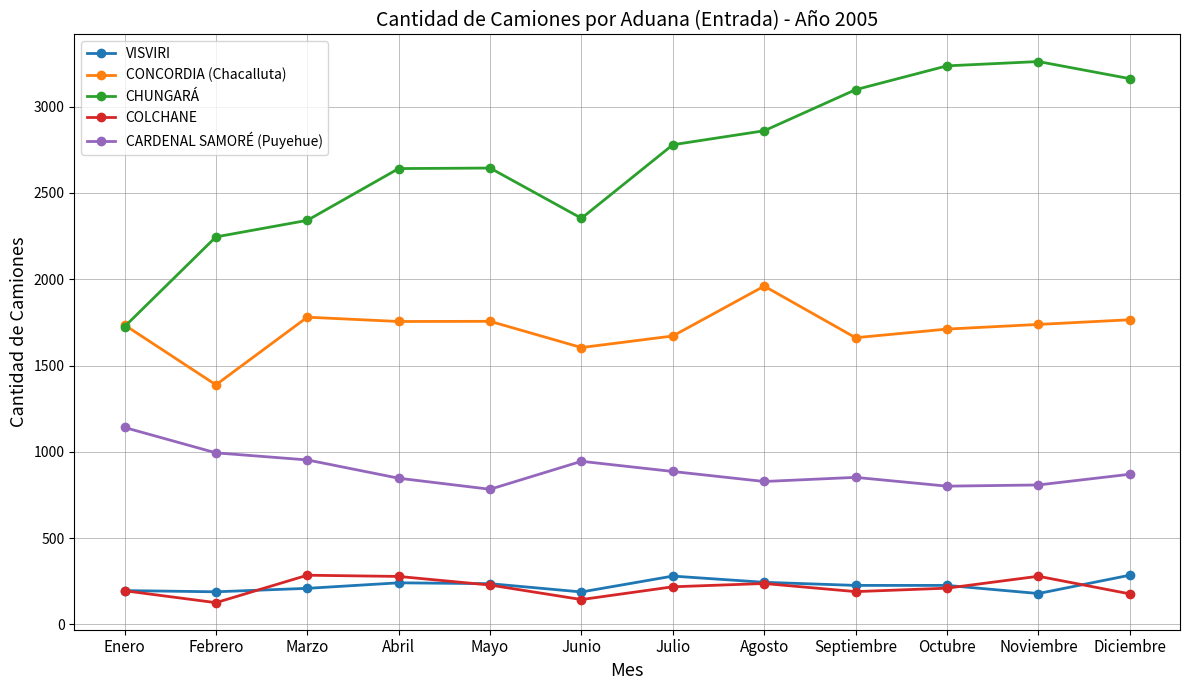

True or false: CHUNGARÁ and VISVIRI cross at least once.

False